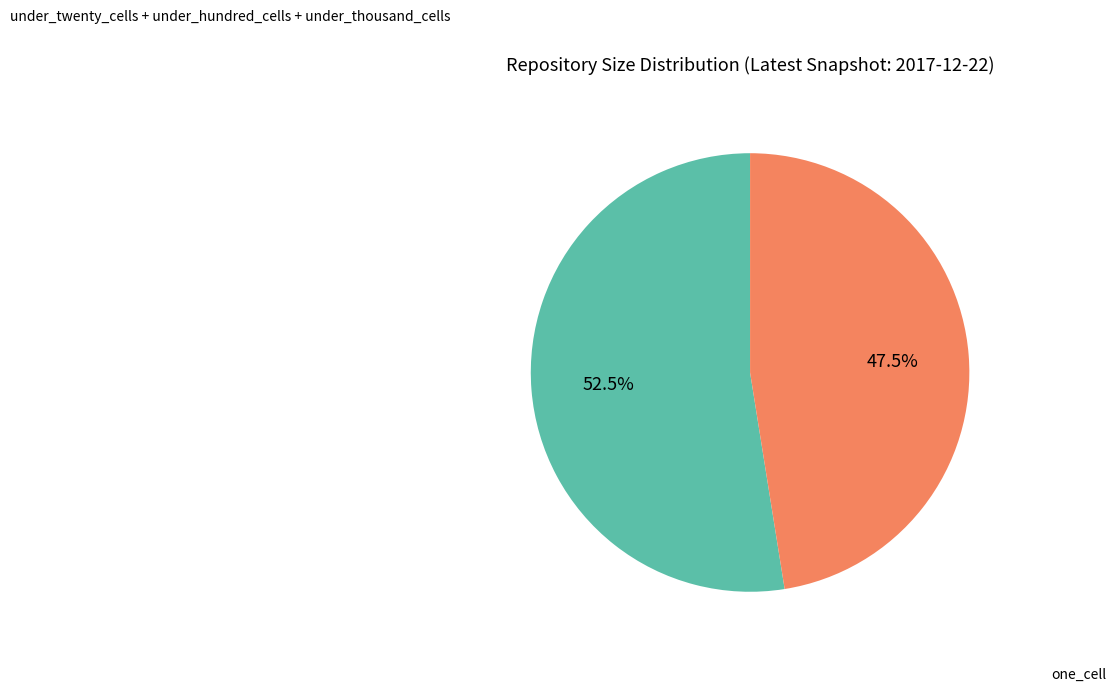

How many segments does this pie chart have?

2